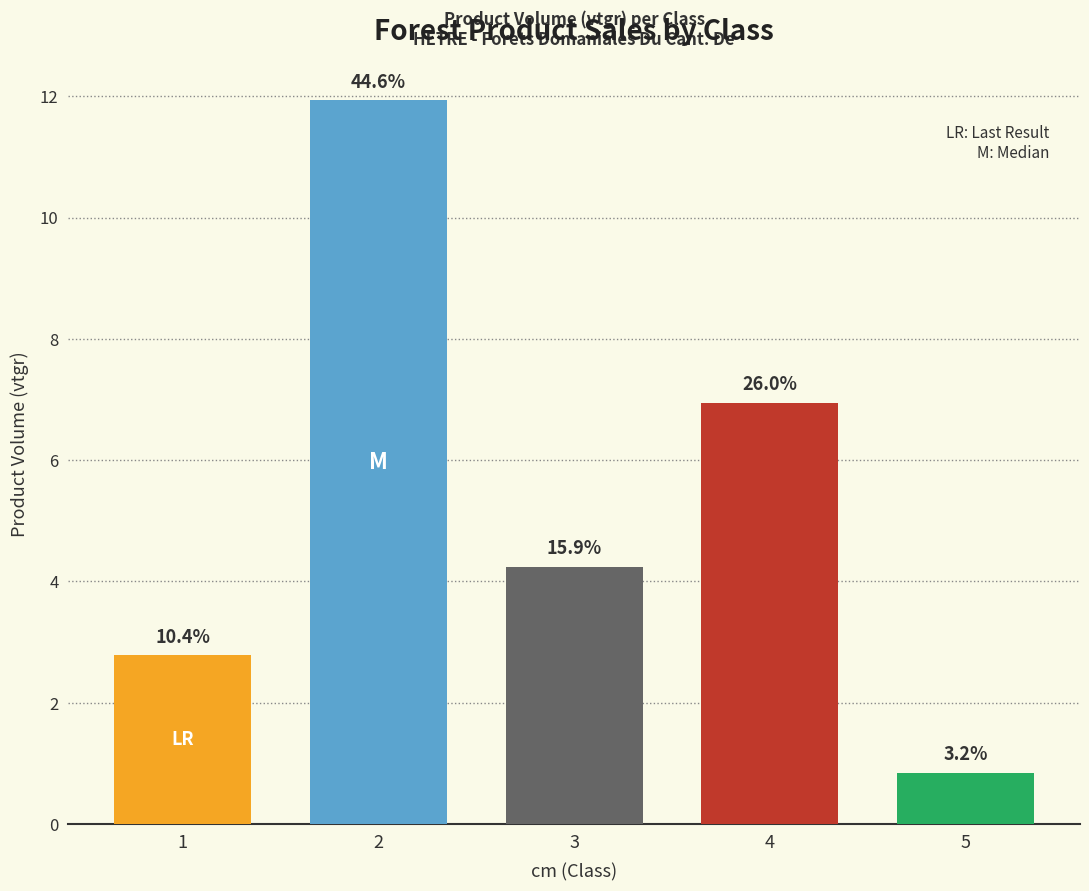

At which label does the data first exceed 4?

2